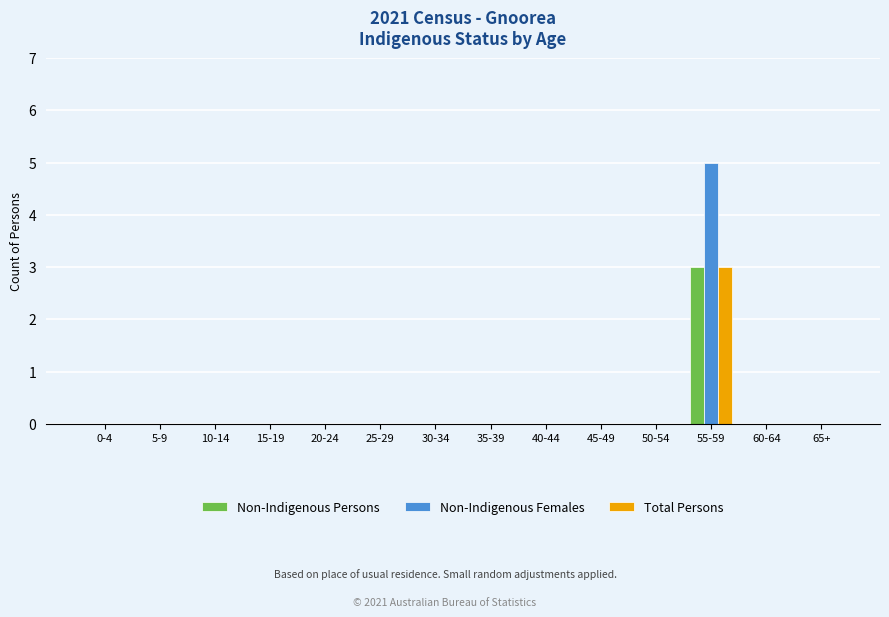

Reading right to left, list all the values displayed in this chart.

Non-Indigenous Persons: 0	0	3	0	0	0	0	0	0	0	0	0	0	0
Non-Indigenous Females: 0	0	5	0	0	0	0	0	0	0	0	0	0	0
Total Persons: 0	0	3	0	0	0	0	0	0	0	0	0	0	0